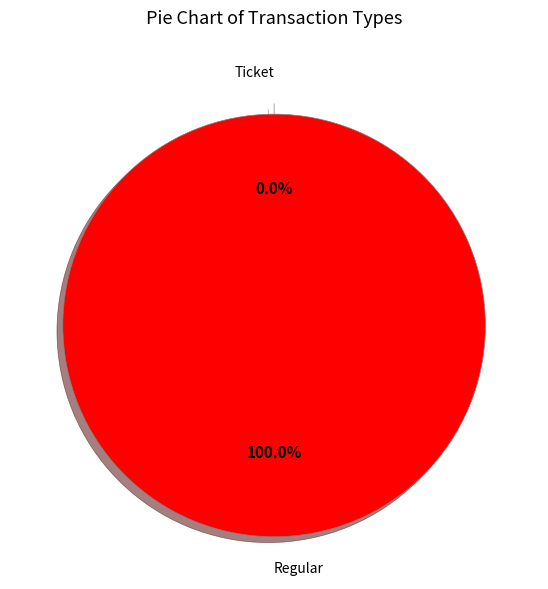

How many slices are in this pie chart?

2